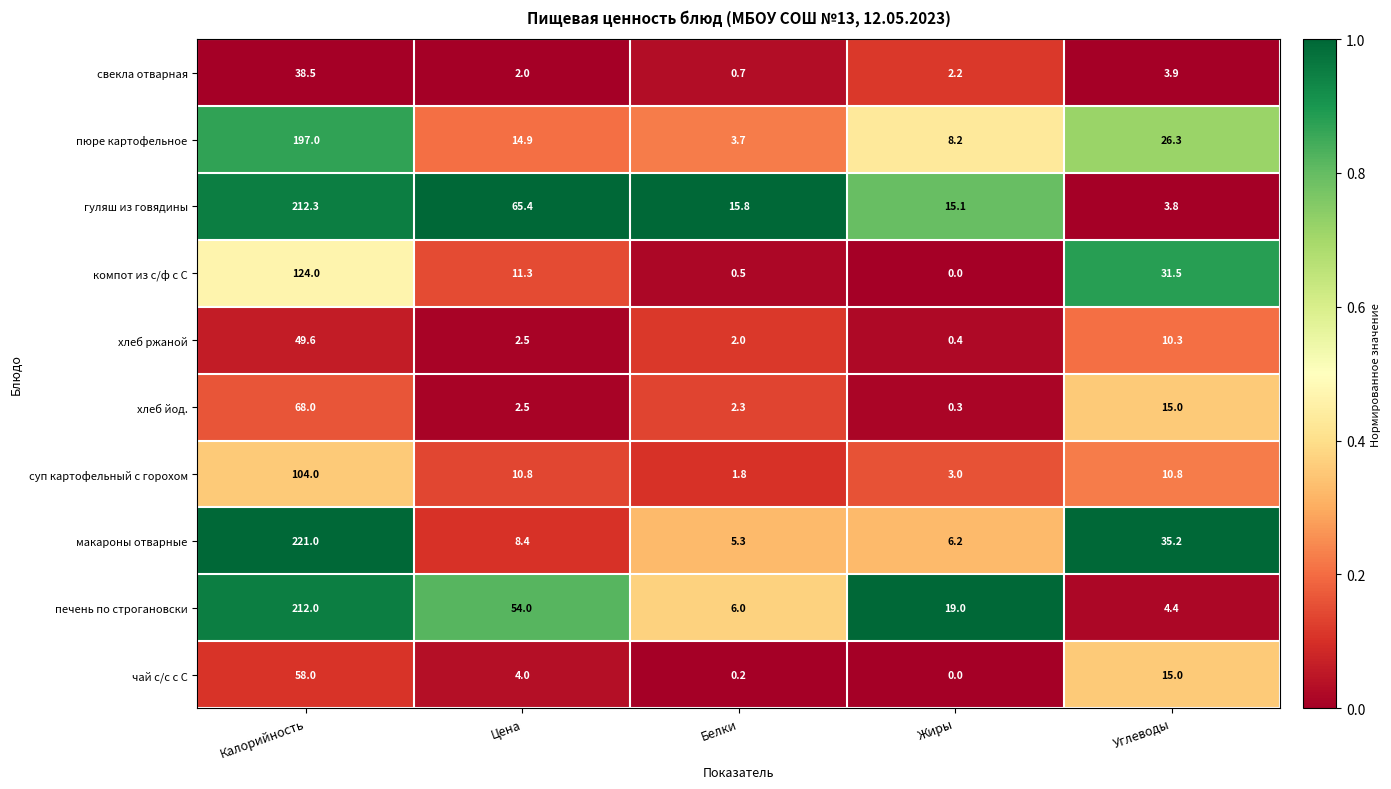

Is it true that свекла отварная equals 38.5 at Калорийность?

True